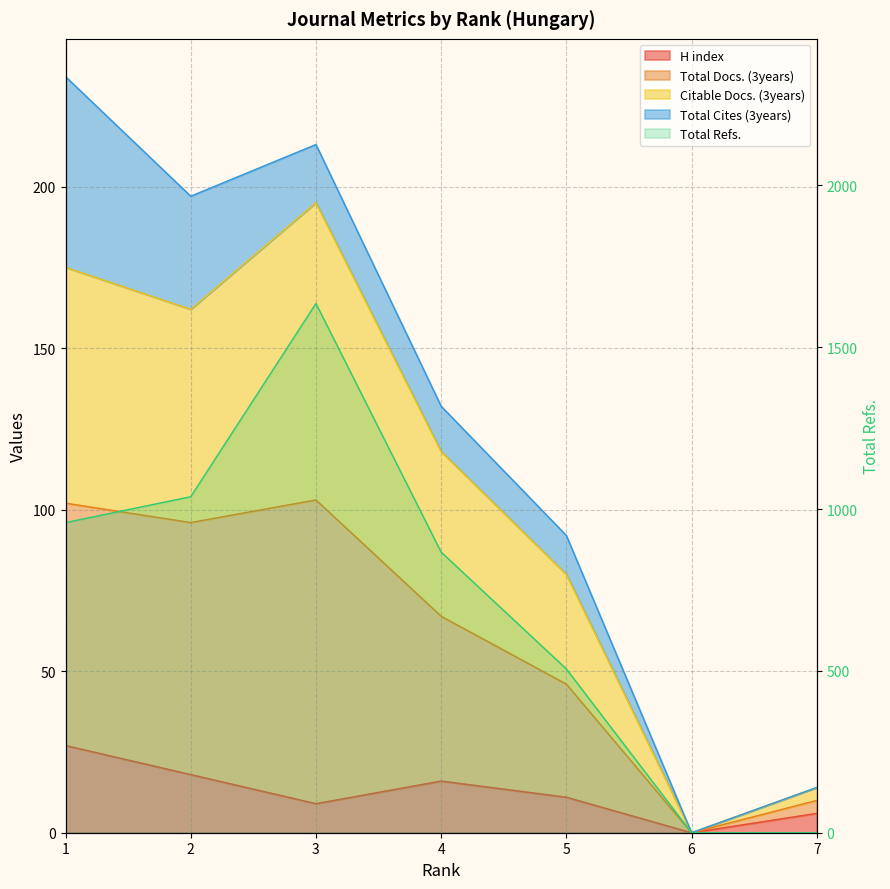

How many interior local valleys does the Total Docs. (3years) series have?

2